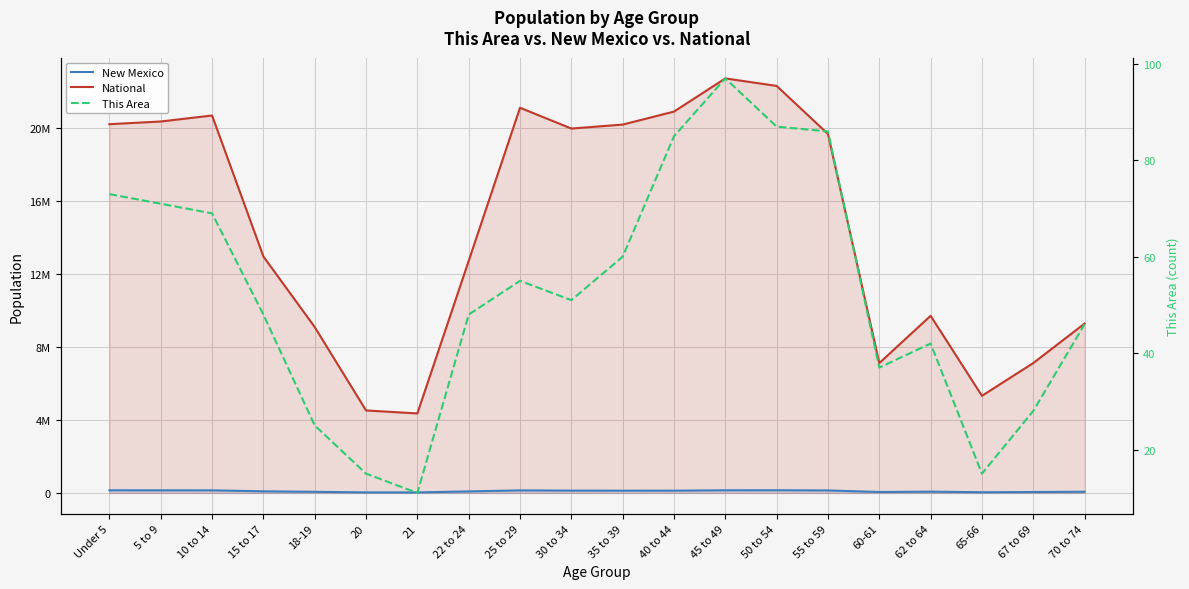

Reading right to left, what are all the values shown in this chart?

New Mexico: 65904	49969	37921	68899	51238	136799	147170	144839	125220	123303	127567	139678	84198	28237	29935	61169	88692	141691	143308	144981
National: 9278166	7115361	5319902	9704197	7113727	19664805	22298125	22708591	20890964	20179642	19962099	21101849	12712576	4354294	4519129	9086089	12954254	20677194	20348657	20201362
This Area: 46	28	15	42	37	86	87	97	85	60	51	55	48	11	15	25	48	69	71	73